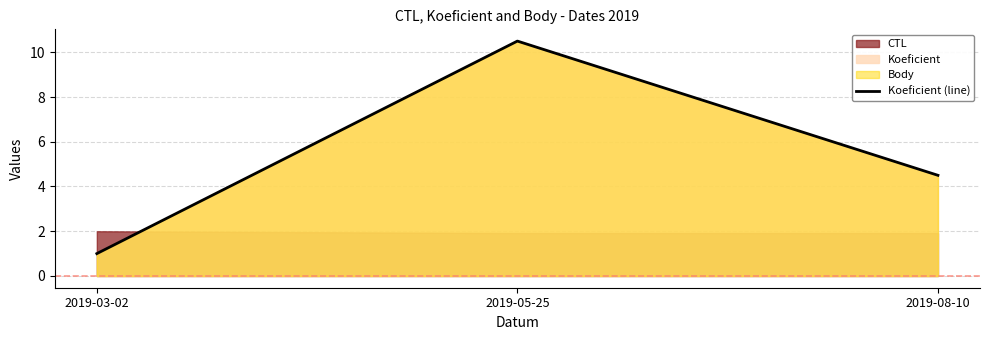

How many lines are shown in the chart?

1